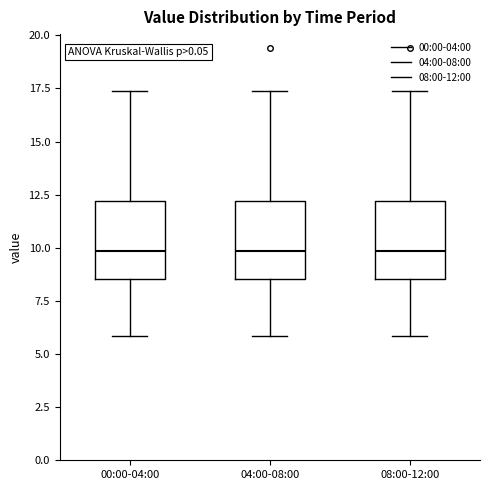

Reading left to right, read every box against the y-axis: the position of its median line, the range the box covers, and the ends of its whiskers. The values are not printed on the chart, so give them approximately, as read against the axis.

00:00-04:00: median 10.0, box 8.5 to 12.0, whiskers 6.0 to 17.5
04:00-08:00: median 10.0, box 8.5 to 12.0, whiskers 6.0 to 17.5
08:00-12:00: median 10.0, box 8.5 to 12.0, whiskers 6.0 to 17.5